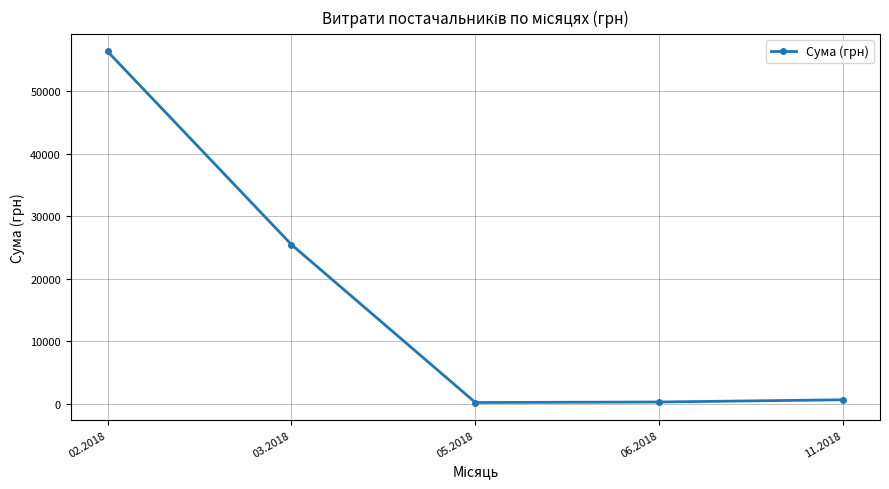

What is the difference between the values at 06.2018 and 05.2018?

80.7